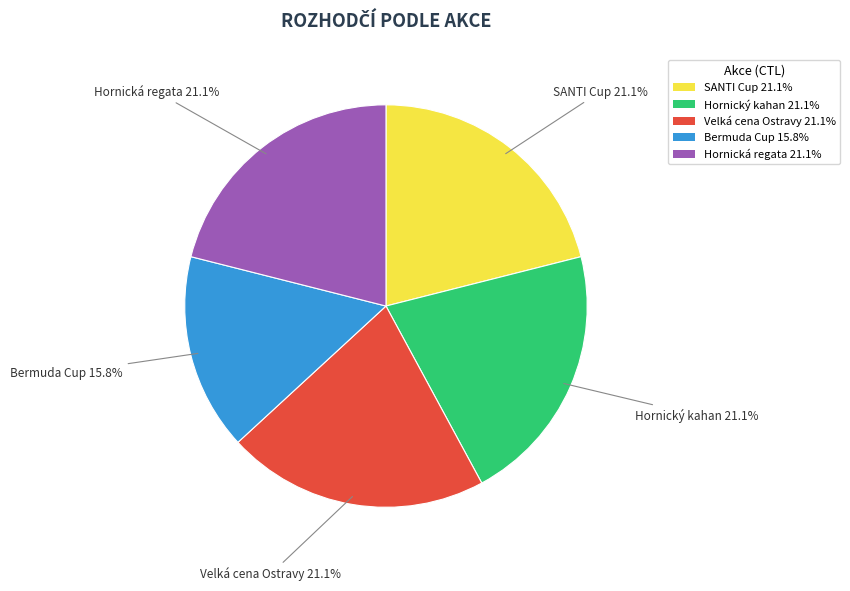

What is the smallest slice in the pie chart?

Bermuda Cup 15.8%